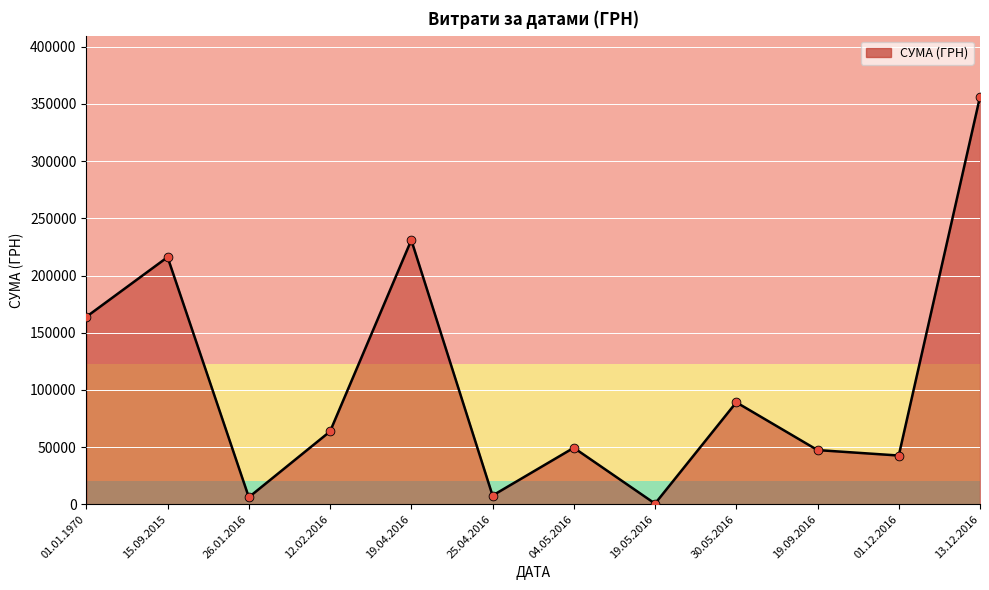

What is the ratio of the value at 01.01.1970 to the value at 13.12.2016?

0.5